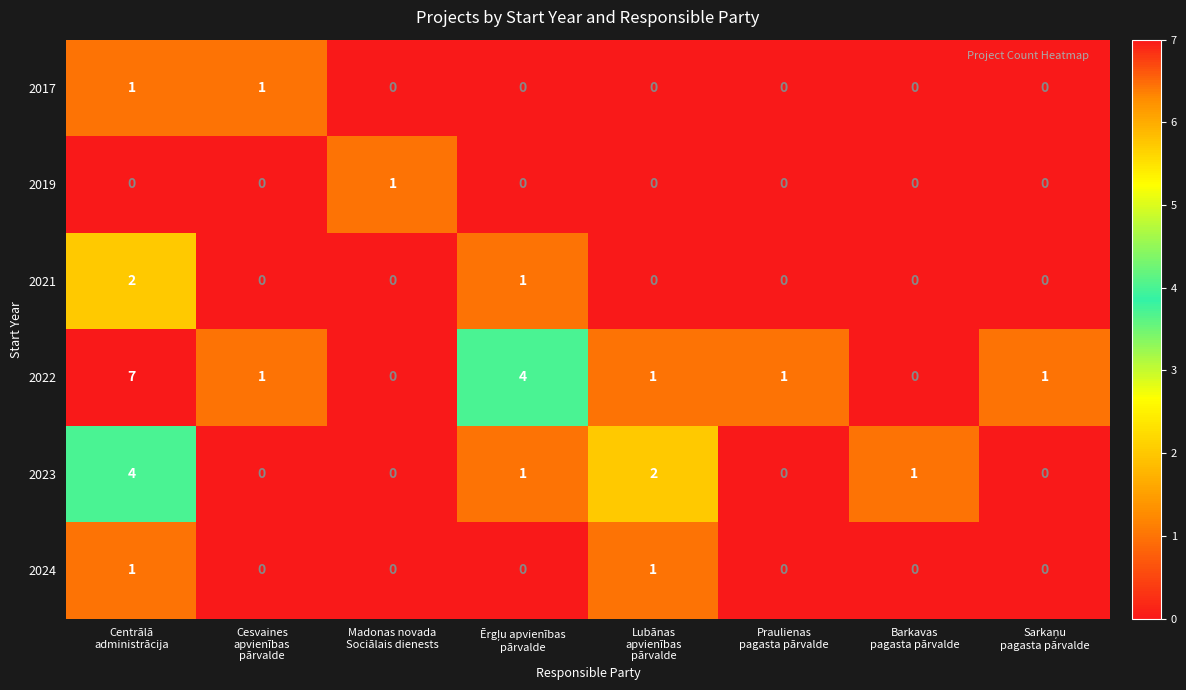

What is the maximum value shown in the chart?

7